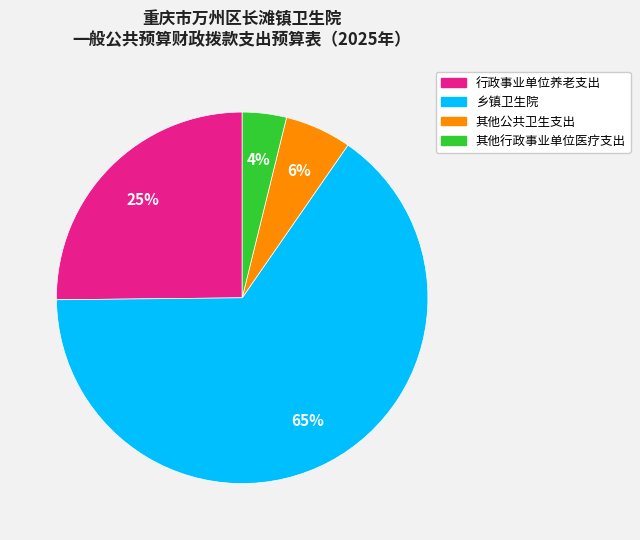

Rank the categories by value from lowest to highest.

其他行政事业单位医疗支出, 其他公共卫生支出, 行政事业单位养老支出, 乡镇卫生院